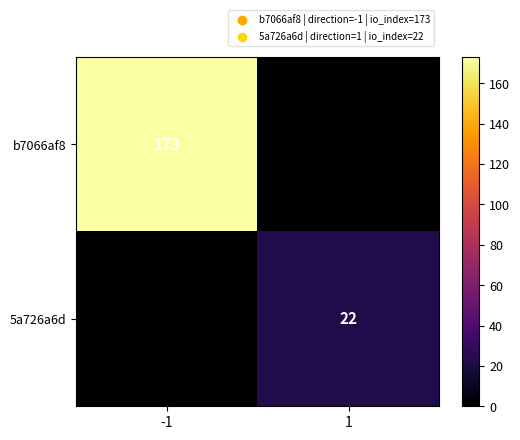

At which category is the sum across all series the highest?

-1